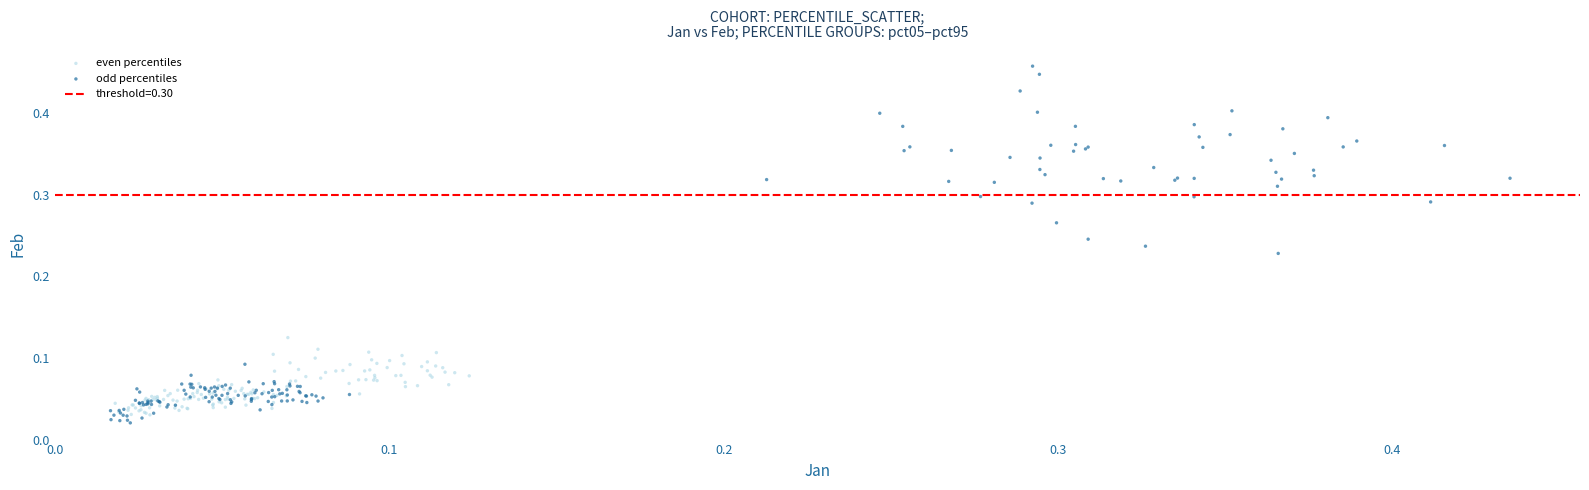

Which series has the largest Y range (max minus min)?

odd percentiles